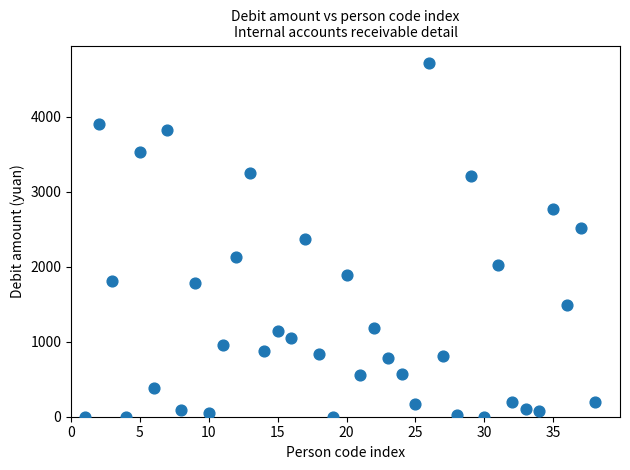

What is the range of X values (max minus min)?

37.0